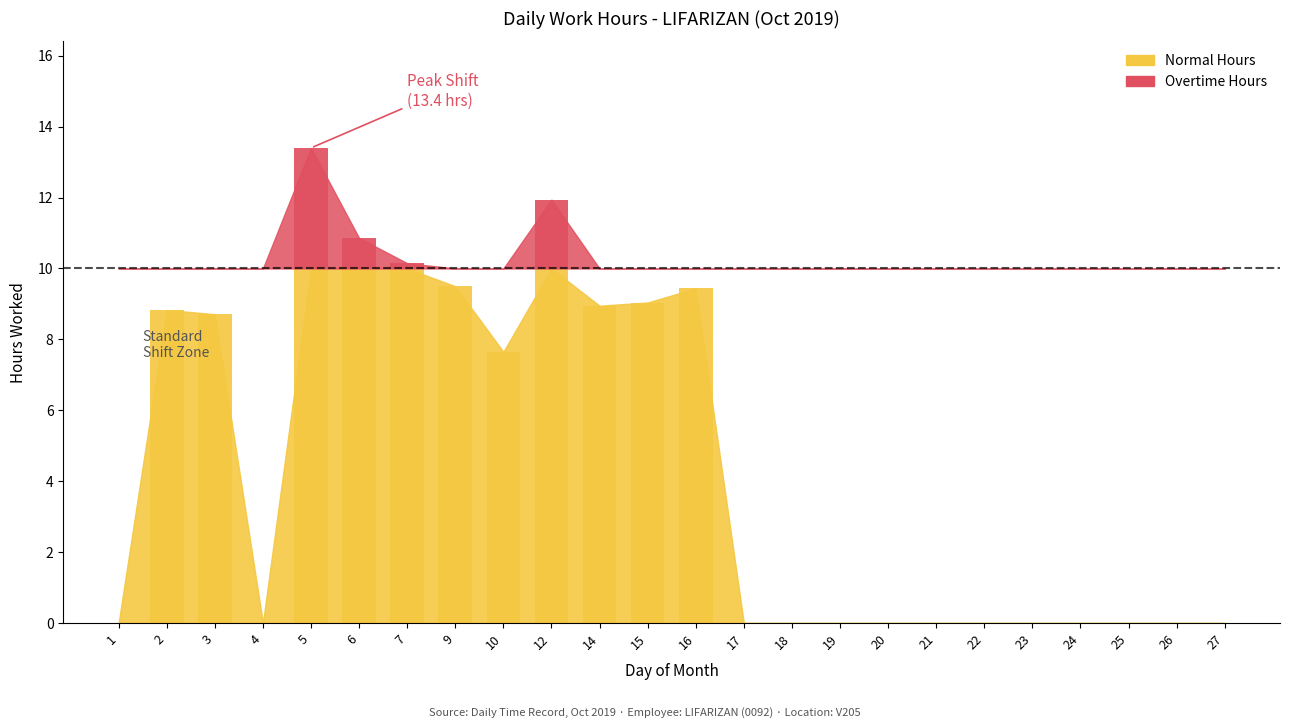

What is the value of the 2nd bar from the left?

8.8